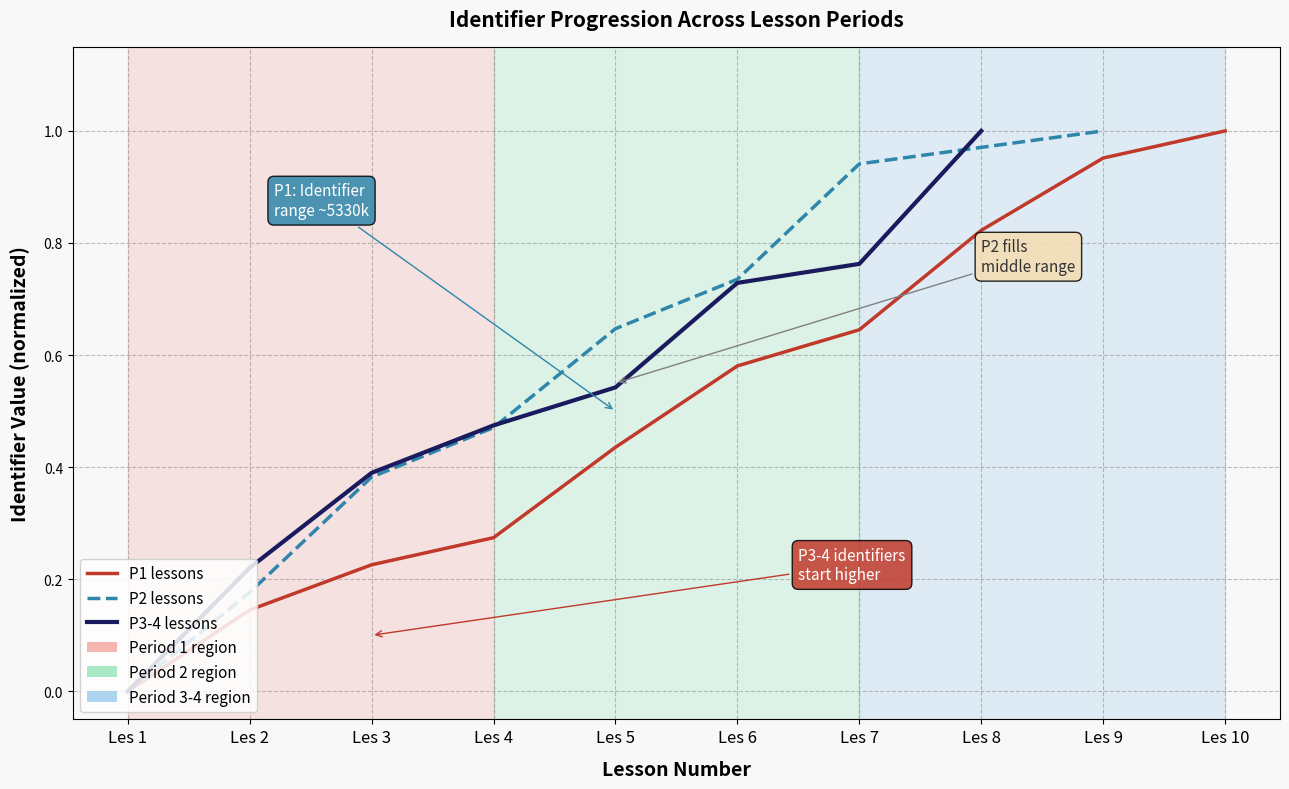

How many values in the P1 lessons series exceed 0?

9